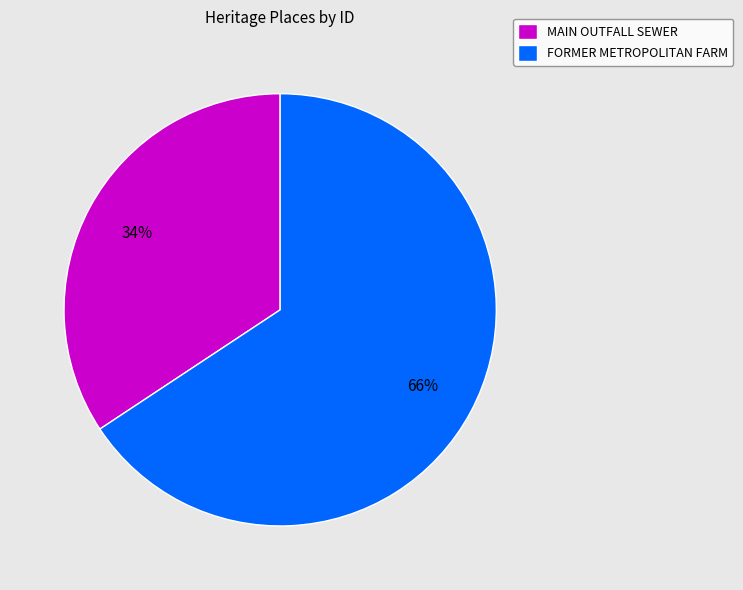

Rank the categories by value from highest to lowest.

FORMER METROPOLITAN FARM, MAIN OUTFALL SEWER